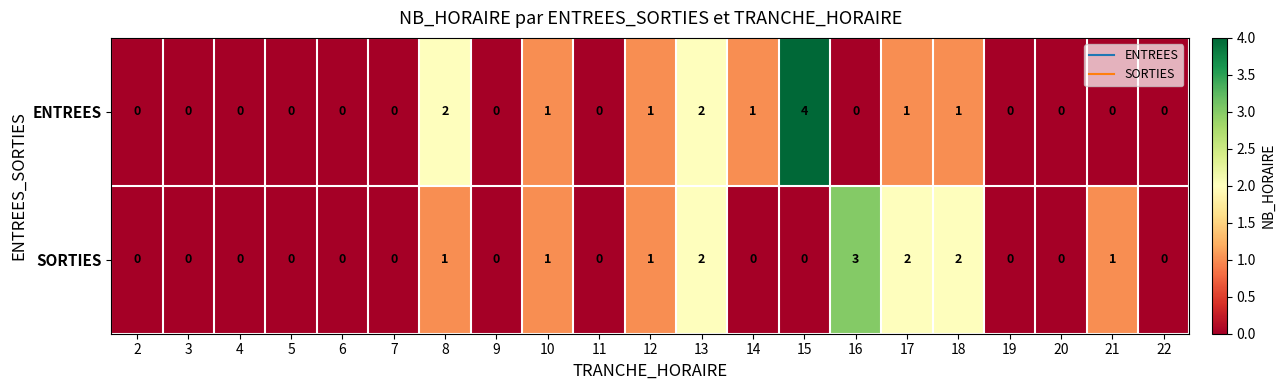

Between 3 and 15, which series saw the biggest shift?

ENTREES